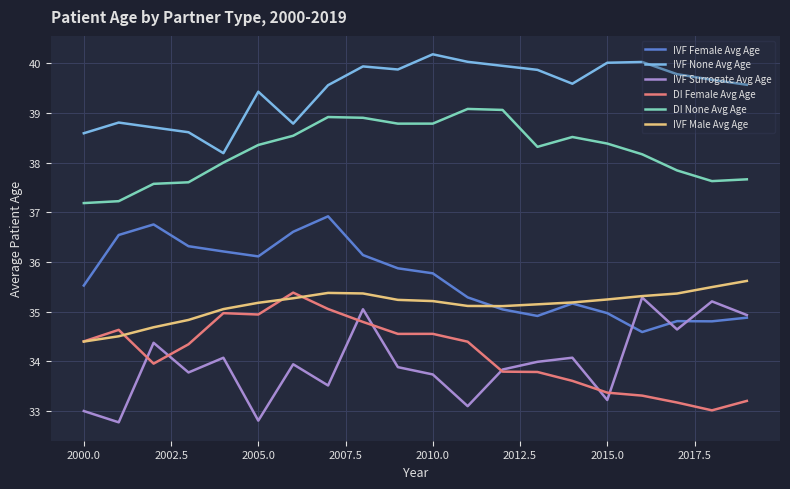

In DI Female Avg Age, how many points are lower than both neighbors (excluding endpoints)?

4